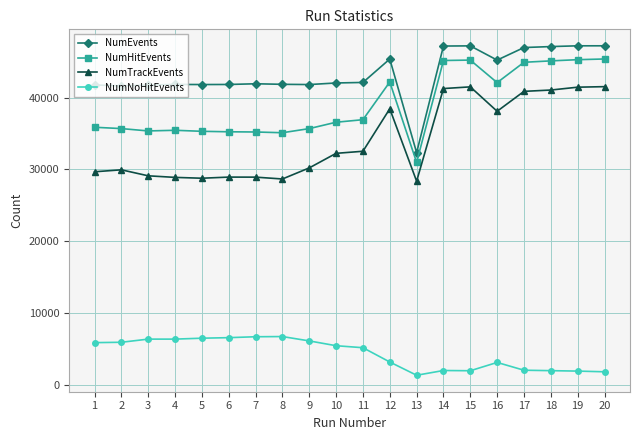

How many values in the NumTrackEvents series are below 32232?

10